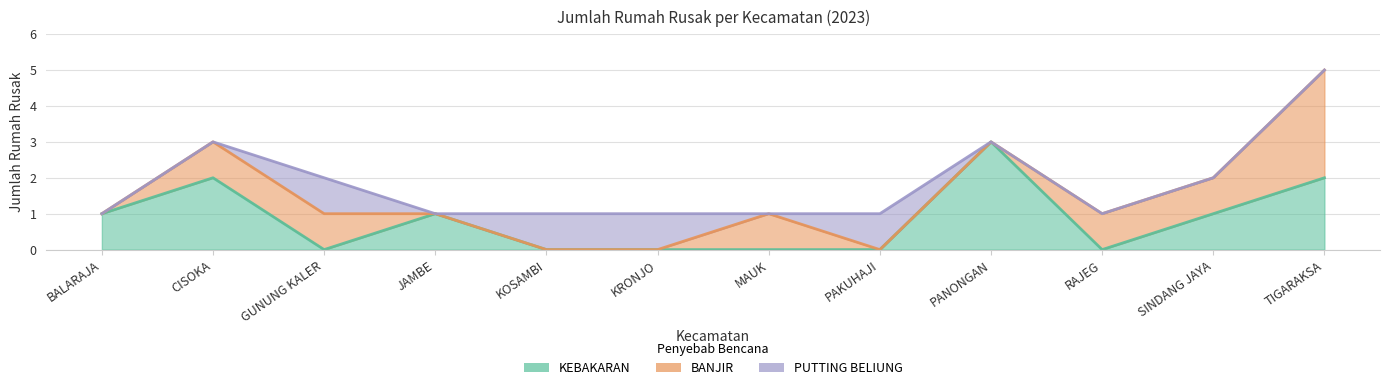

What is the sum of all BANJIR values?

8